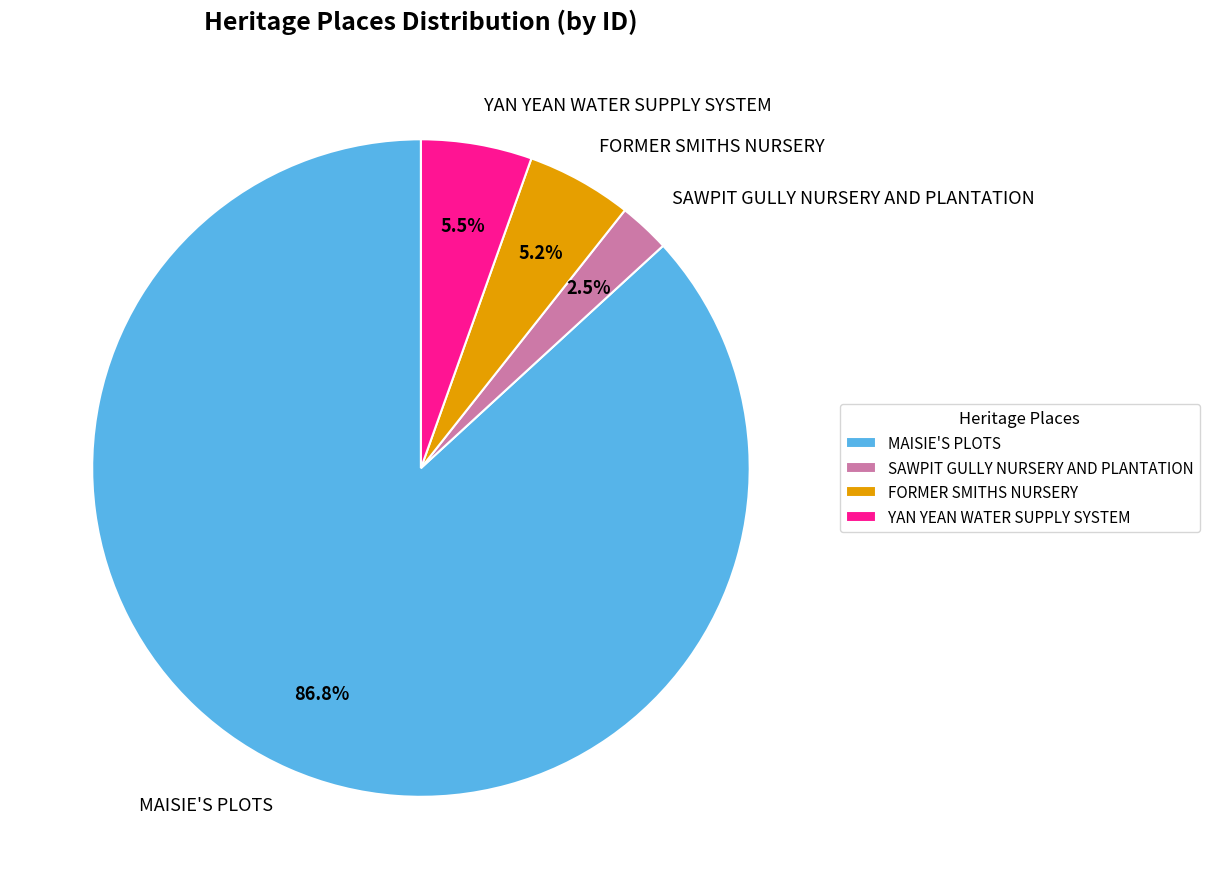

Between MAISIE'S PLOTS and SAWPIT GULLY NURSERY AND PLANTATION, which is larger?

MAISIE'S PLOTS